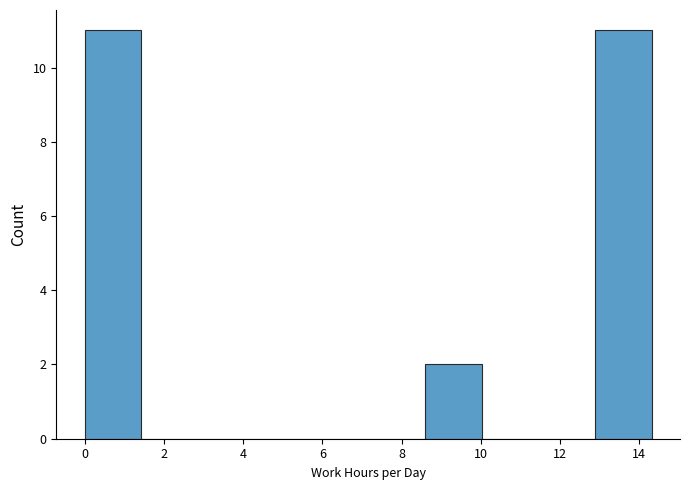

What is the height of the bar covering 12.8 to 14.4 on the x-axis? Neither the bar edges nor the heights are printed on the chart, so give them approximately, as read against the axes.

11